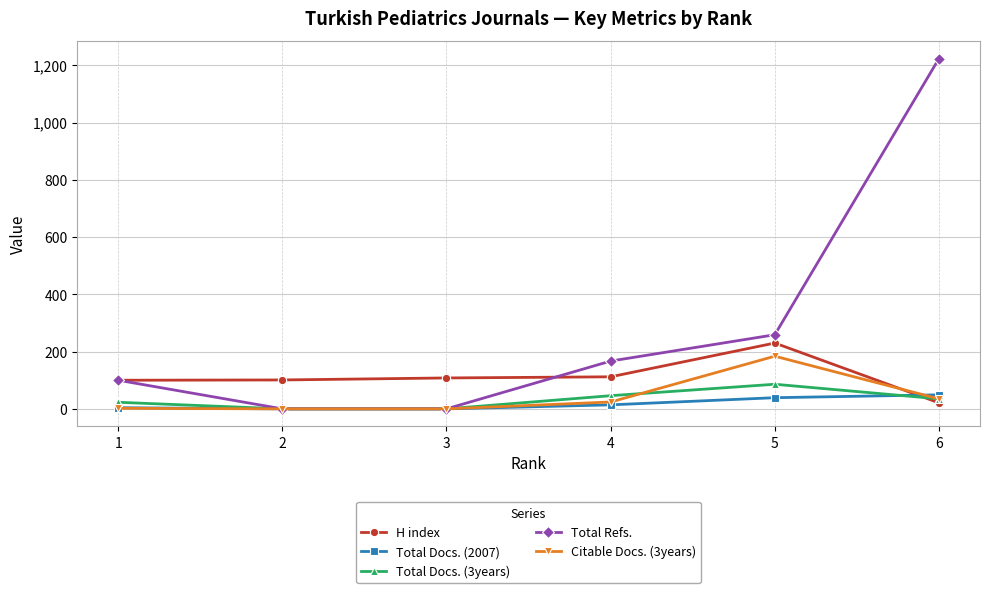

At which category does the chart reach its peak across all series?

6